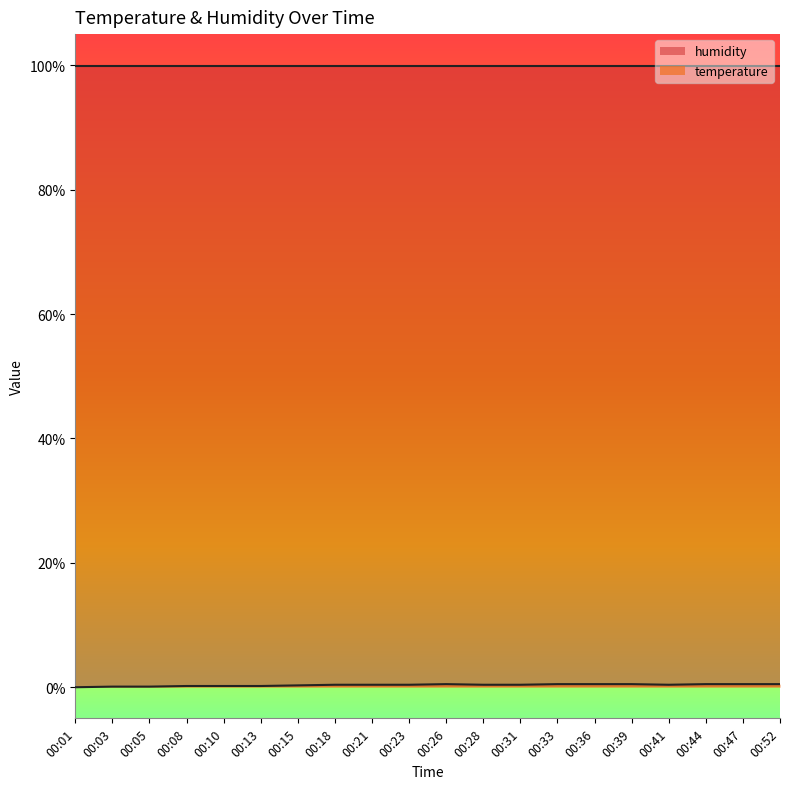

Which series has the largest total across all categories?

humidity